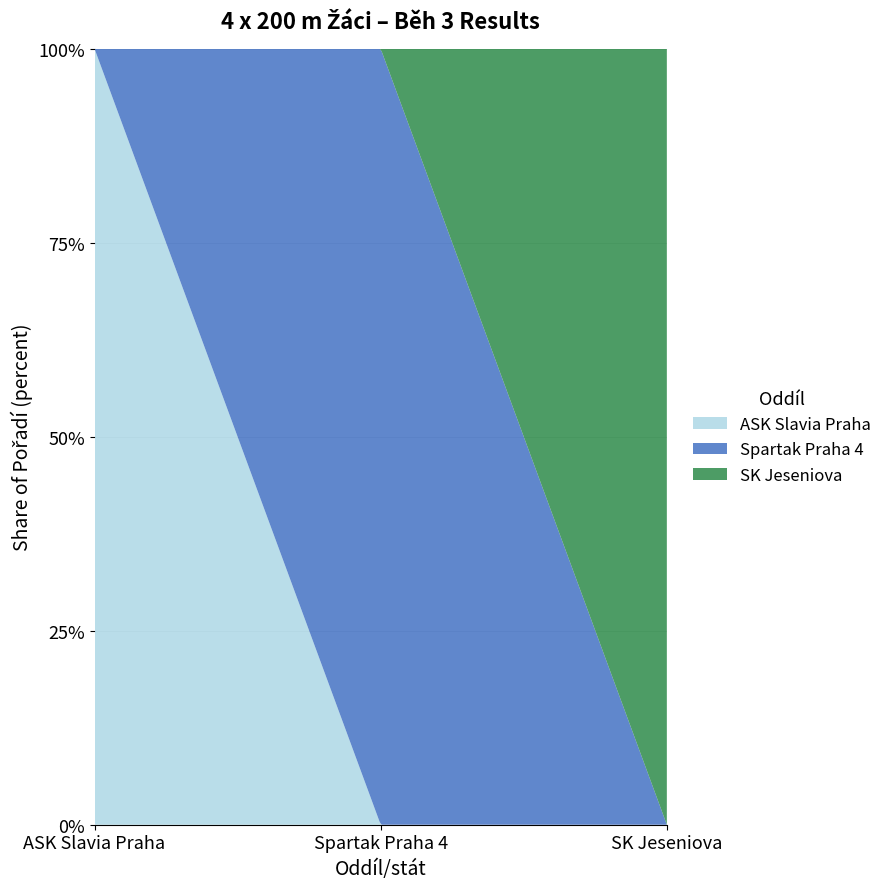

Reading left to right, transcribe all the data shown in this chart.

1	2	3